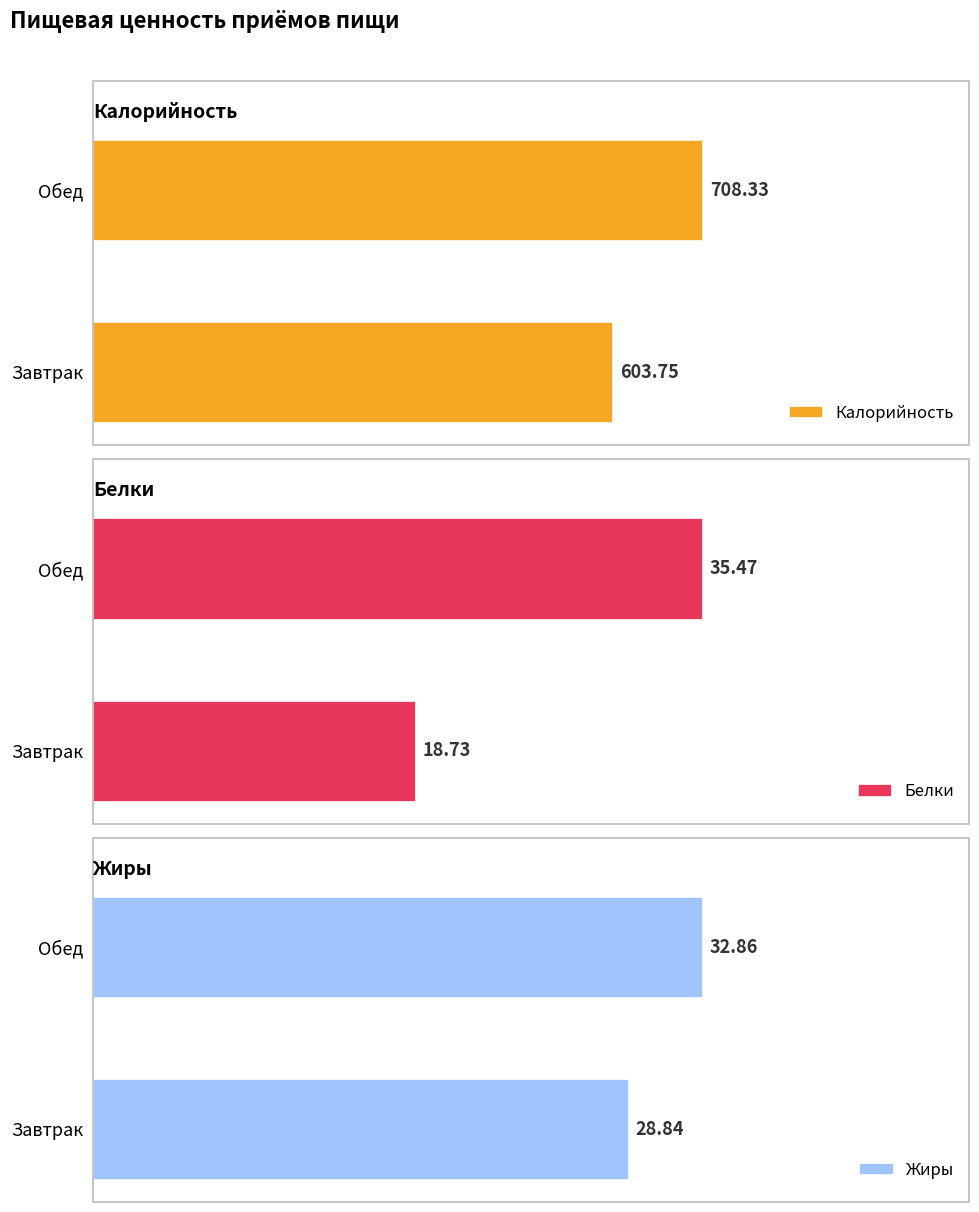

What is the sum of all Калорийность values?

1312.1